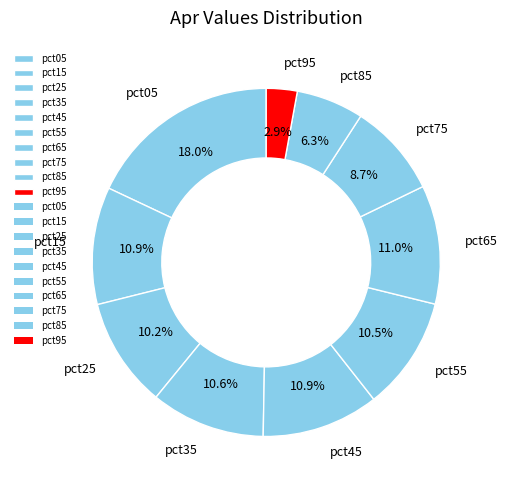

What portion of the pie excludes pct65?

89.0%